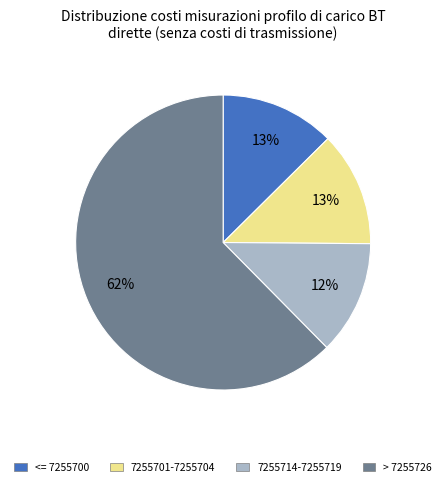

To the nearest percent, what is the difference between the largest and smallest slice percentages?

50%